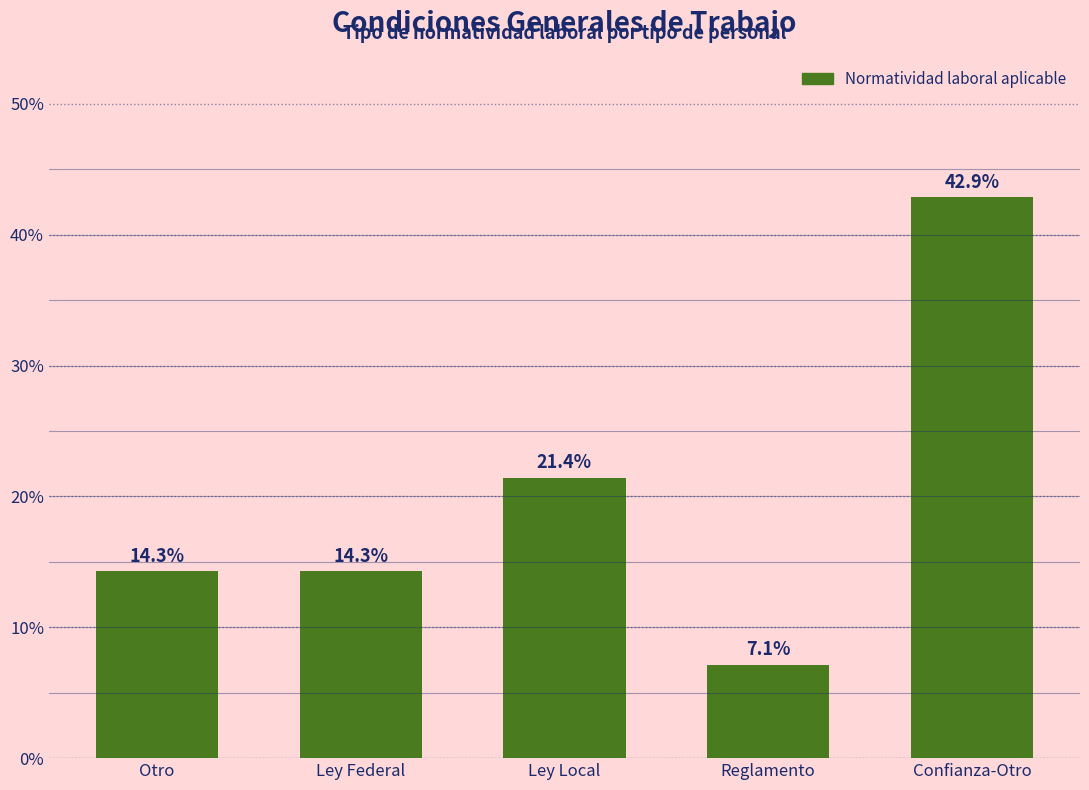

Which category has the highest value across all series?

Confianza-Otro